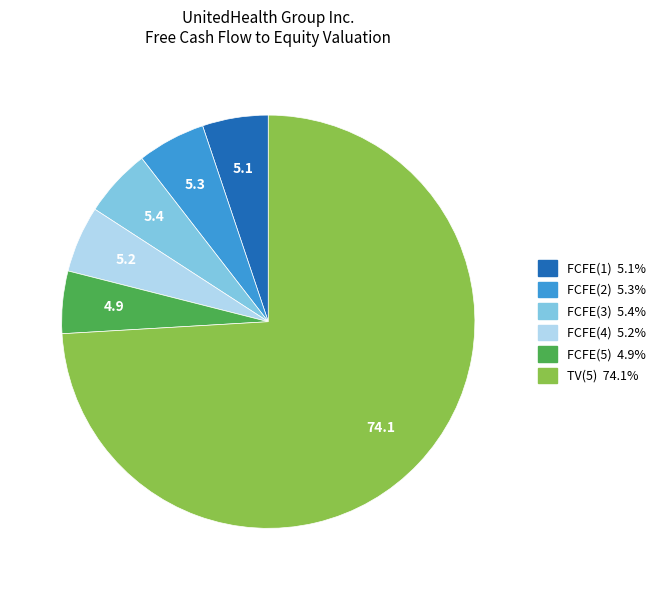

Which slice is the largest?

TV(5)